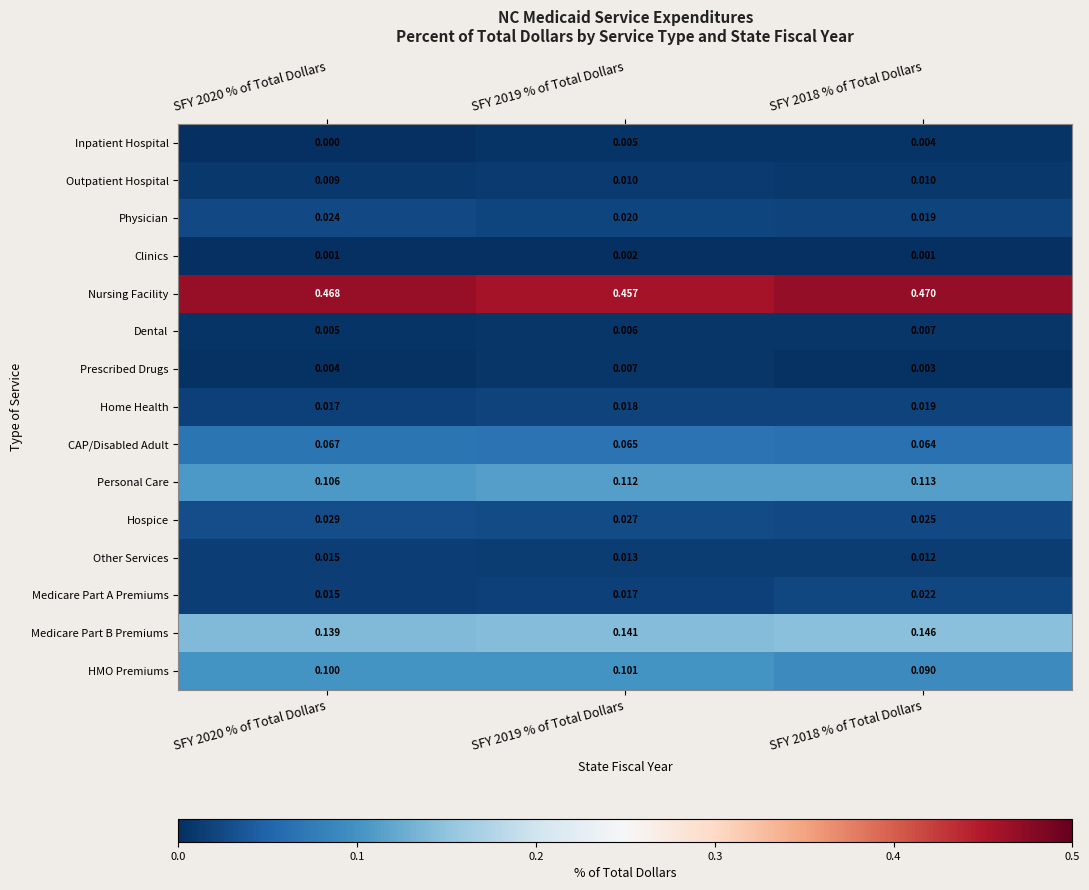

Which series has the largest total across all categories?

Nursing Facility